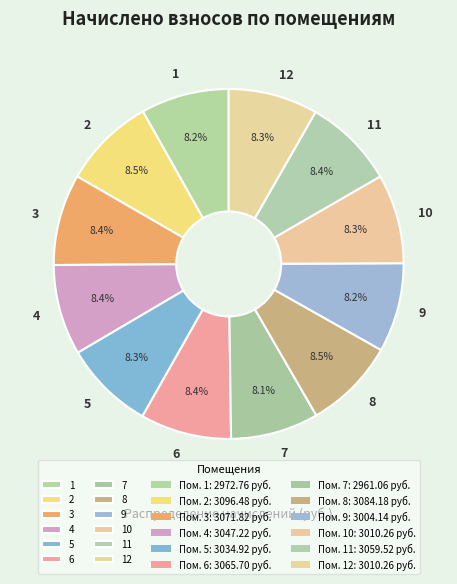

To the nearest percent, what portion does 11 represent?

8%